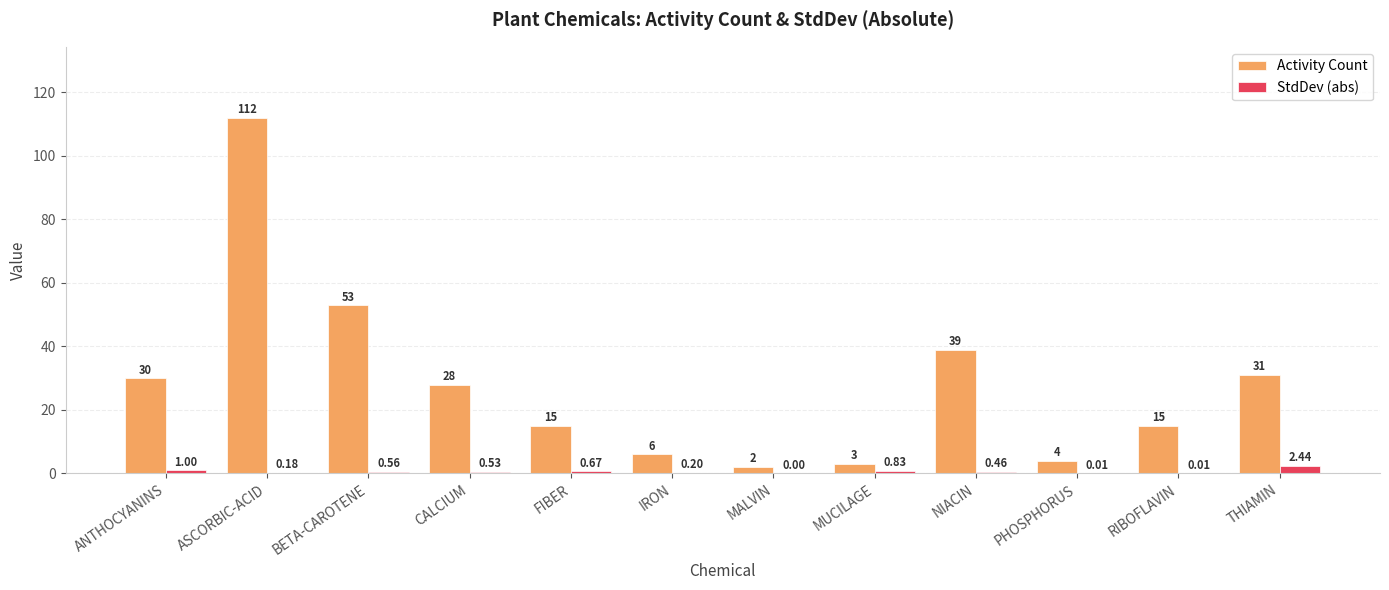

Which series changed the most between MUCILAGE and NIACIN?

Activity Count